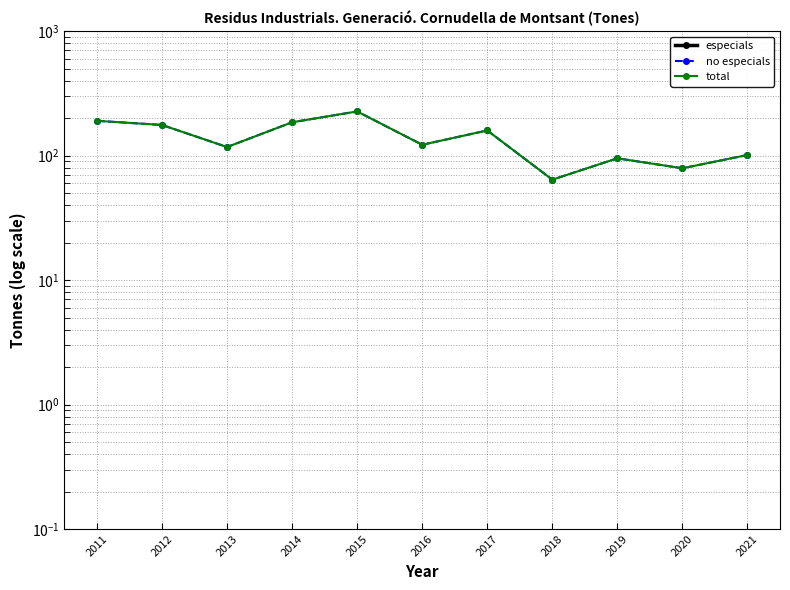

How many interior local valleys does the total series have?

4